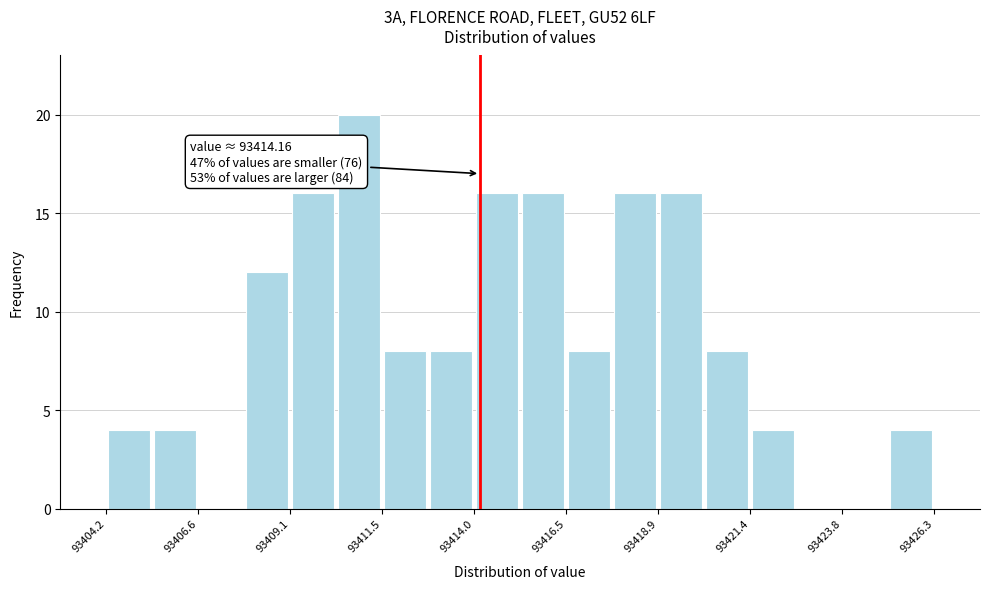

Around what value on the x-axis is the tallest bar? Give the approximate position of its centre, as read against the axis.

93411.0